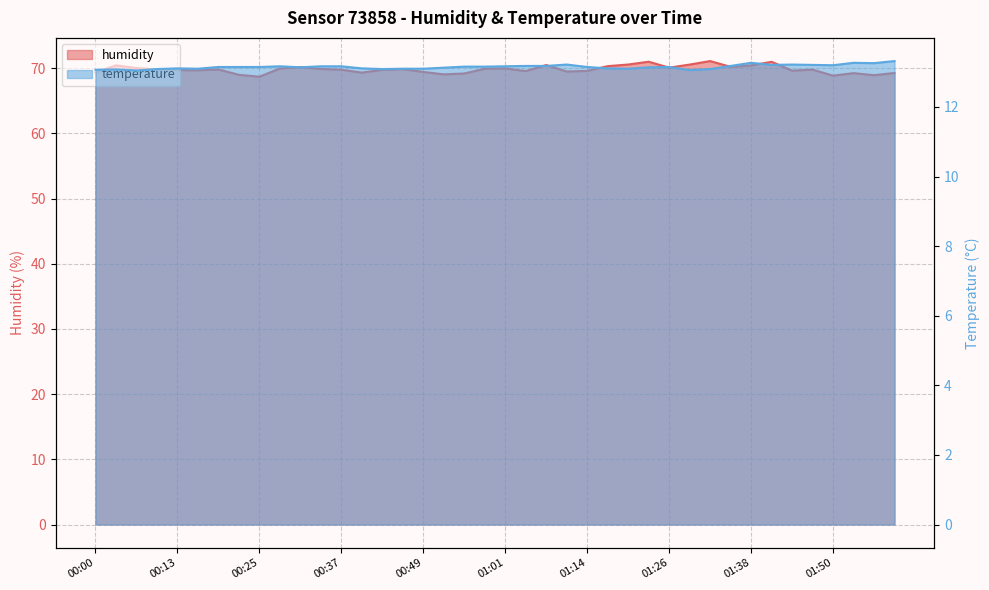

True or false: humidity and temperature cross at least once.

False